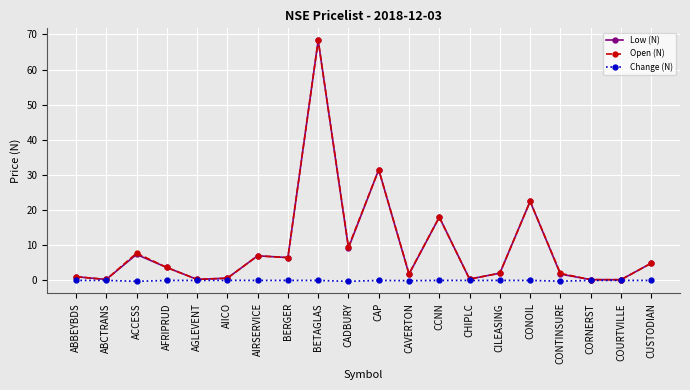

What is the label of the 4th point from the right?

CONTINSURE